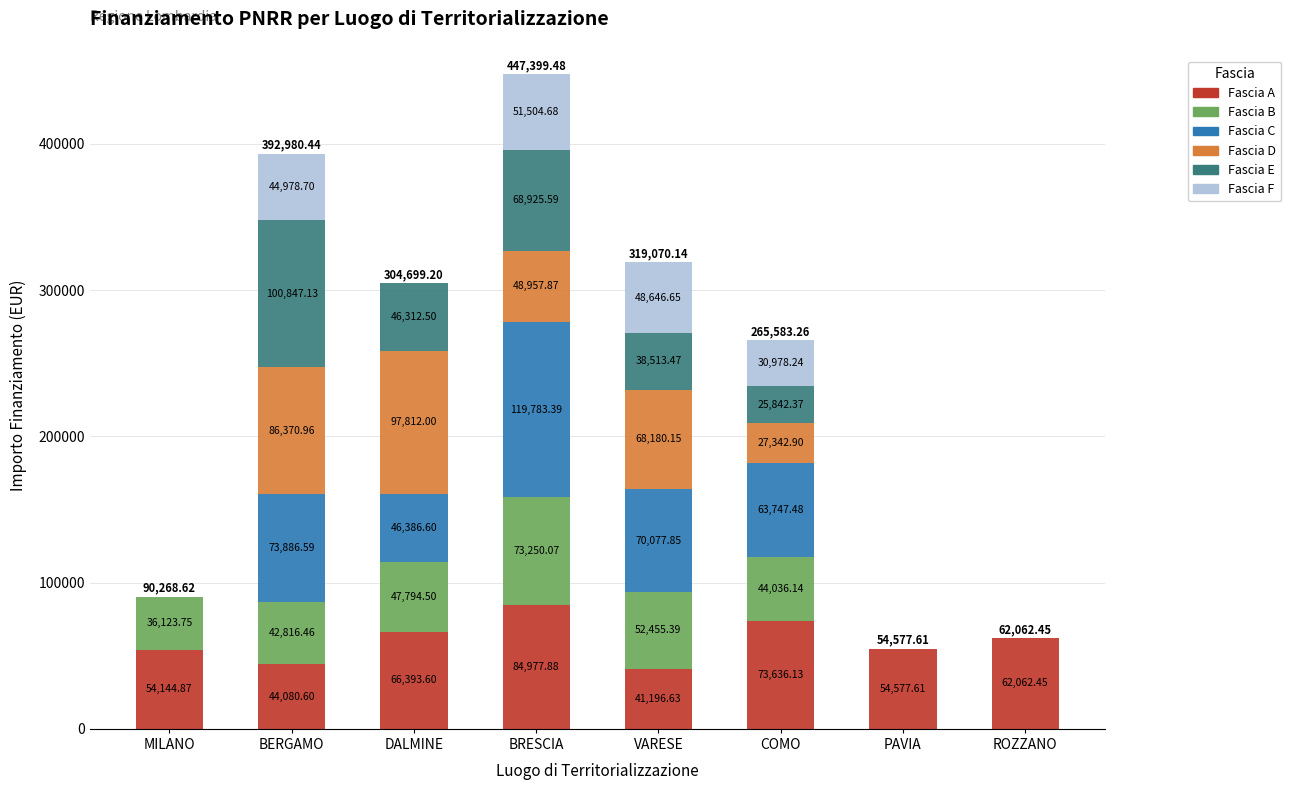

What is the average value of the Fascia A series?

60133.7